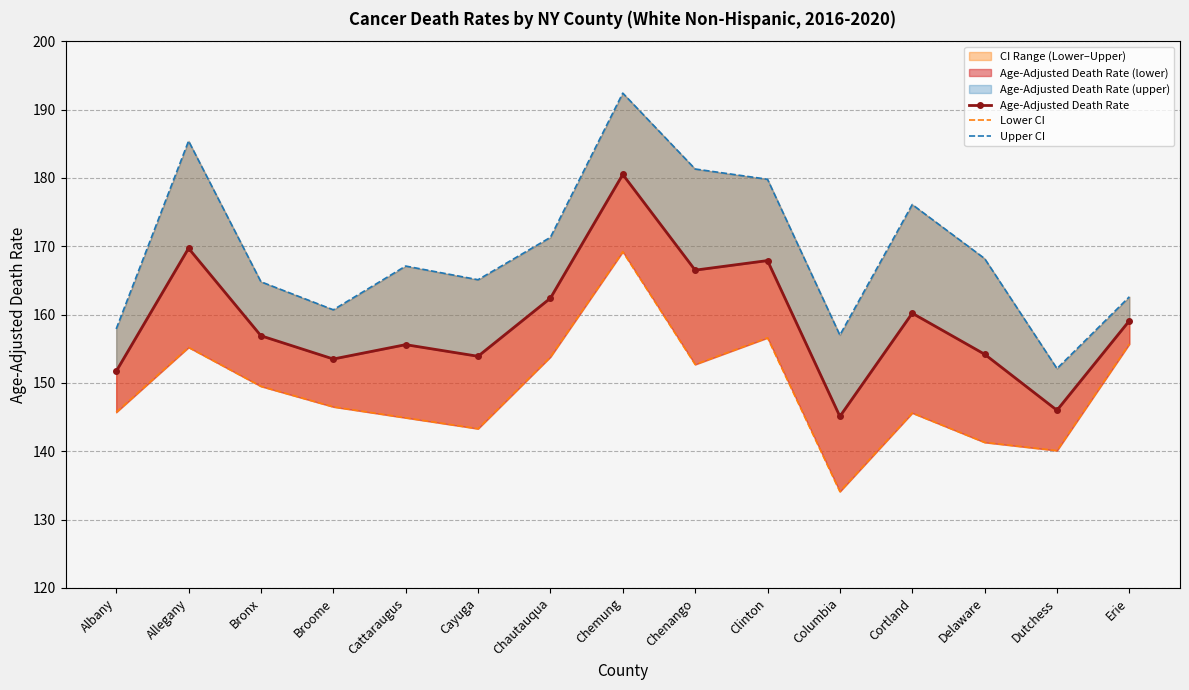

How many data points does each series have?

15